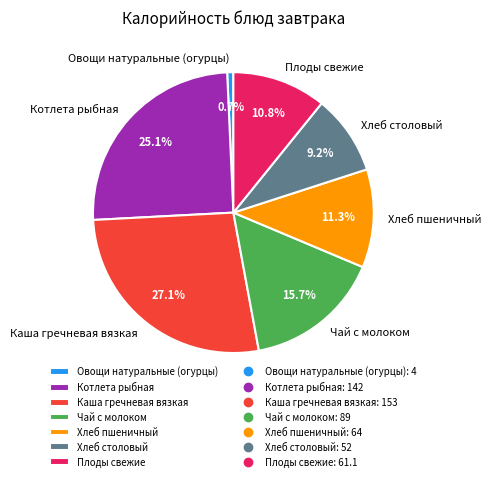

Which has a higher value, Чай с молоком or Овощи натуральные (огурцы)?

Чай с молоком